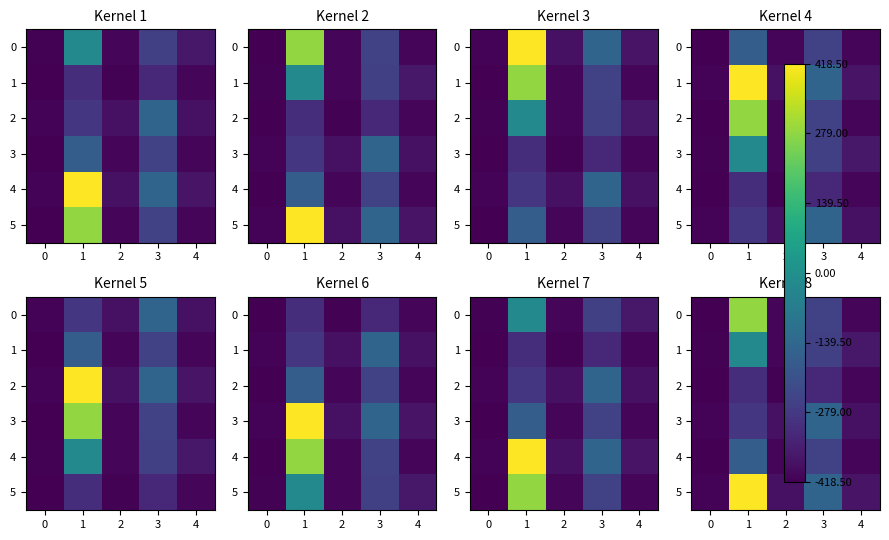

Which series changed the most between 3 and 4?

3